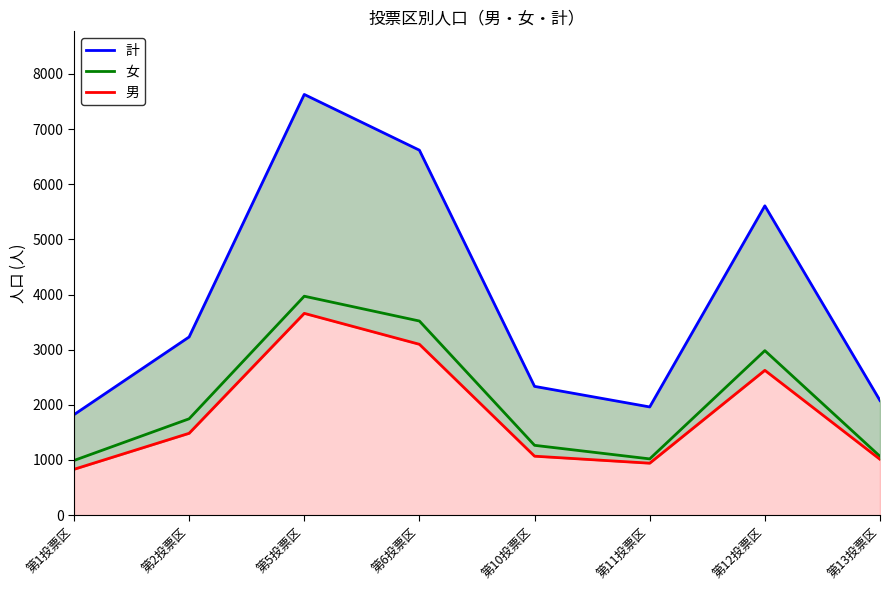

What is the difference between the highest and lowest values at 第12投票区?

2983